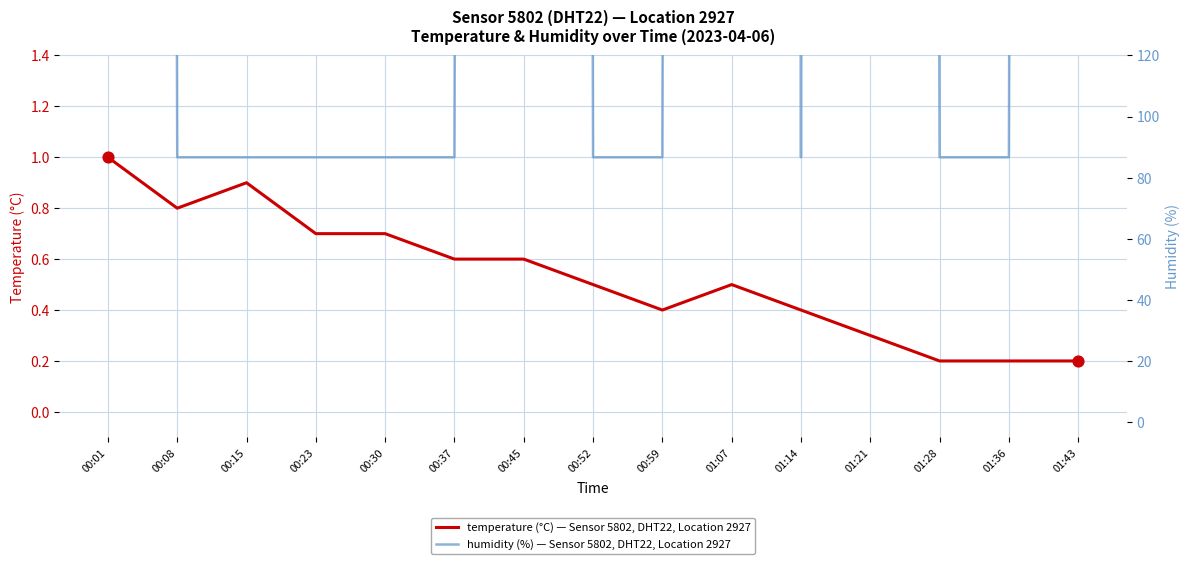

Which series reaches the maximum Y coordinate?

humidity